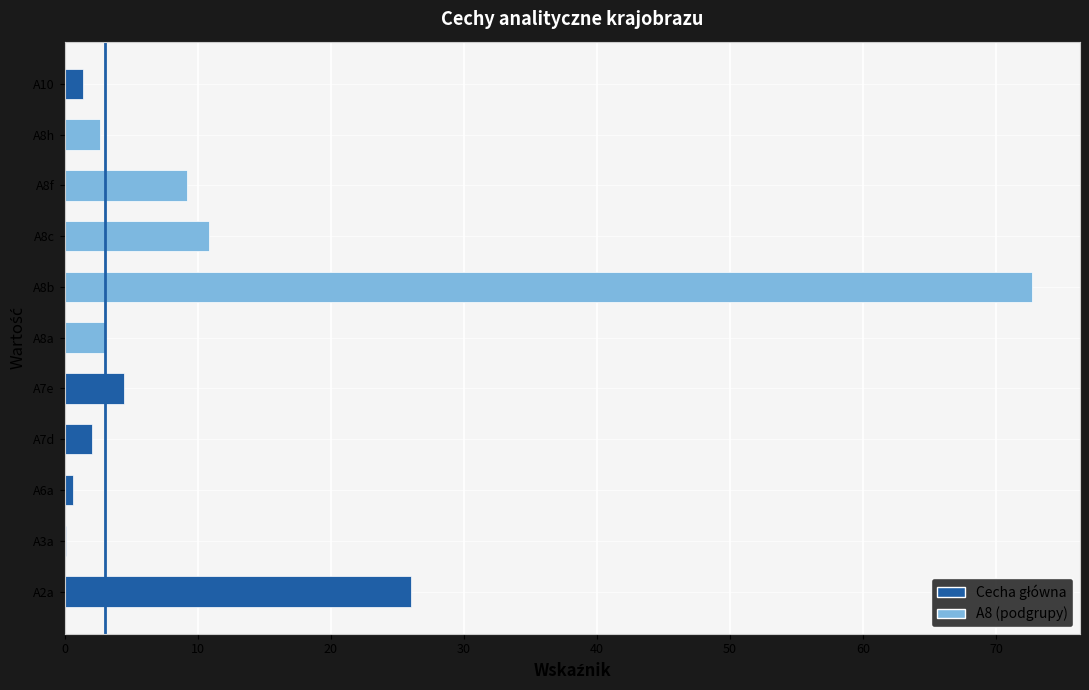

The chart shows a value of 26.0 at A2a. True or false?

True